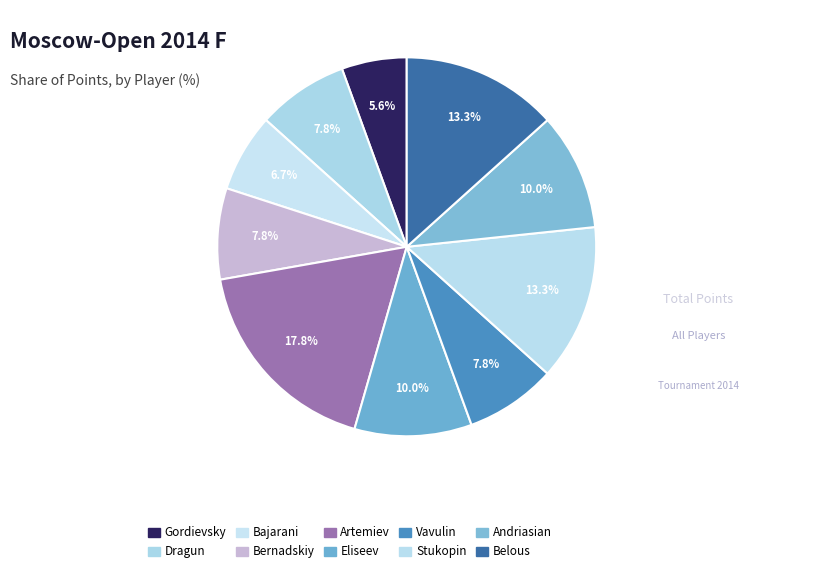

Which category has the biggest portion of the pie?

Artemiev